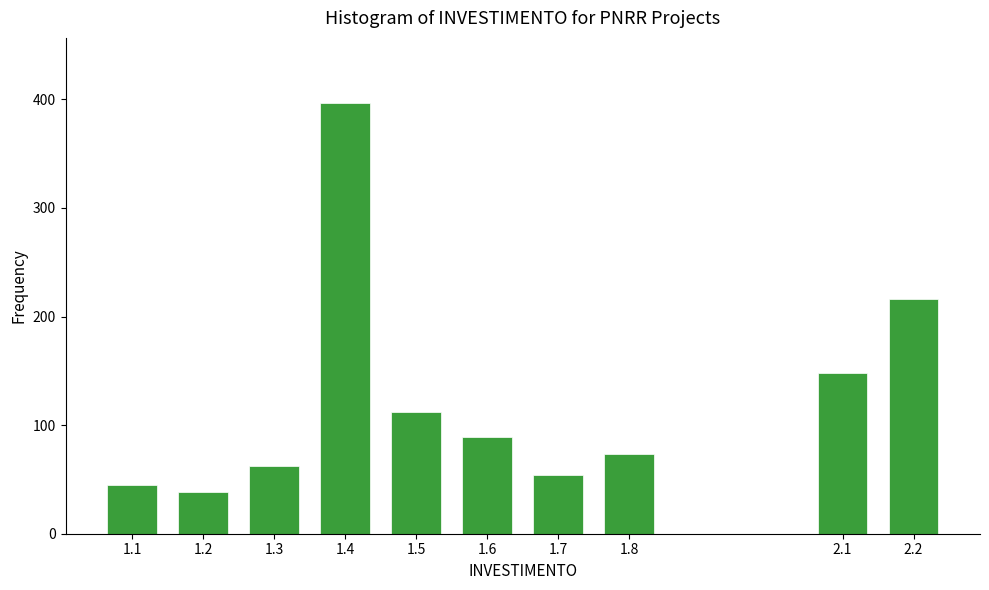

Reading right to left, extract all data points from this chart.

2.2=216	2.1=148	1.8=73	1.7=54	1.6=89	1.5=112	1.4=397	1.3=62	1.2=38	1.1=45